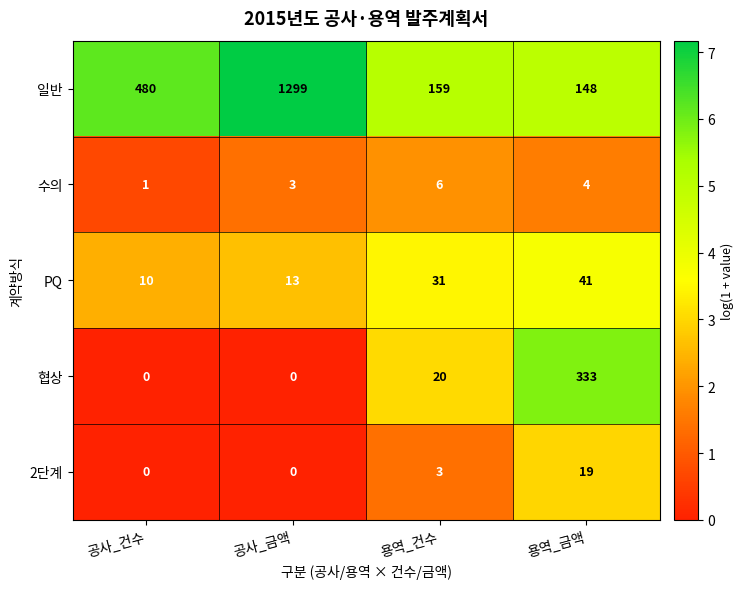

What is the difference between the maximum and minimum values in the 수의 series?

5